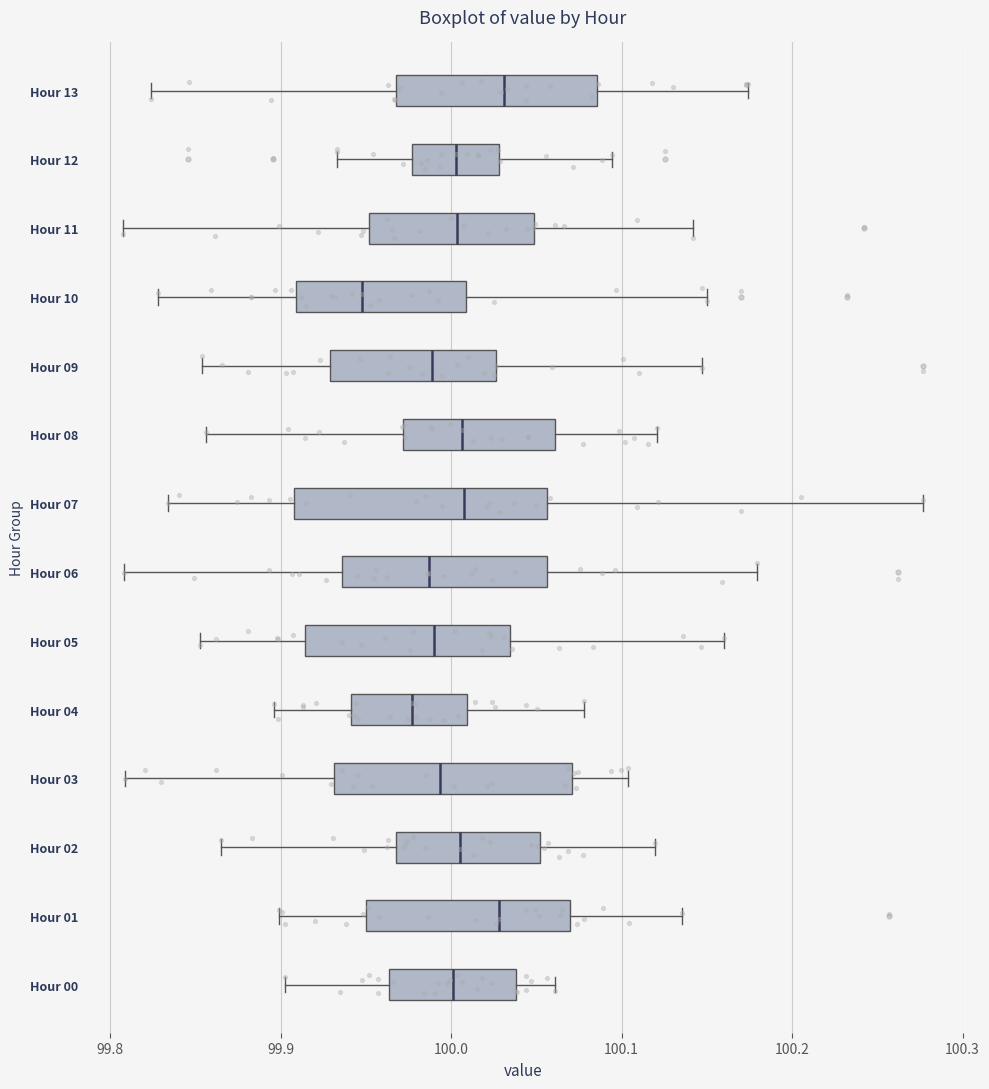

Reading bottom to top, transcribe this box plot: for each box, give where its median line is, the range the box spans, and where its two whiskers end, as read against the x-axis. The values are not printed on the chart, so give them approximately, as read against the axis.

Hour 00: median 100.00, box 99.96 to 100.04, whiskers 99.90 to 100.06
Hour 01: median 100.03, box 99.95 to 100.07, whiskers 99.90 to 100.14
Hour 02: median 100.01, box 99.97 to 100.05, whiskers 99.87 to 100.12
Hour 03: median 99.99, box 99.93 to 100.07, whiskers 99.81 to 100.10
Hour 04: median 99.98, box 99.94 to 100.01, whiskers 99.90 to 100.08
Hour 05: median 99.99, box 99.91 to 100.03, whiskers 99.85 to 100.16
Hour 06: median 99.99, box 99.94 to 100.06, whiskers 99.81 to 100.18
Hour 07: median 100.01, box 99.91 to 100.06, whiskers 99.83 to 100.28
Hour 08: median 100.01, box 99.97 to 100.06, whiskers 99.86 to 100.12
Hour 09: median 99.99, box 99.93 to 100.03, whiskers 99.85 to 100.15
Hour 10: median 99.95, box 99.91 to 100.01, whiskers 99.83 to 100.15
Hour 11: median 100.00, box 99.95 to 100.05, whiskers 99.81 to 100.14
Hour 12: median 100.00, box 99.98 to 100.03, whiskers 99.93 to 100.09
Hour 13: median 100.03, box 99.97 to 100.09, whiskers 99.82 to 100.17